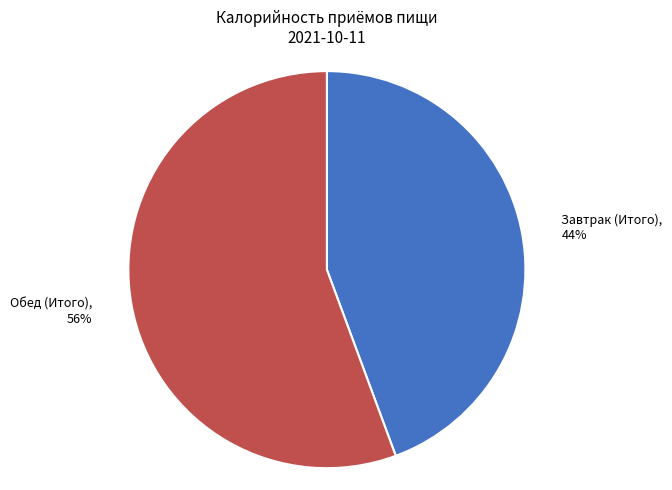

Is the sum of Завтрак (Итого) and Обед (Итого) greater than half?

Yes